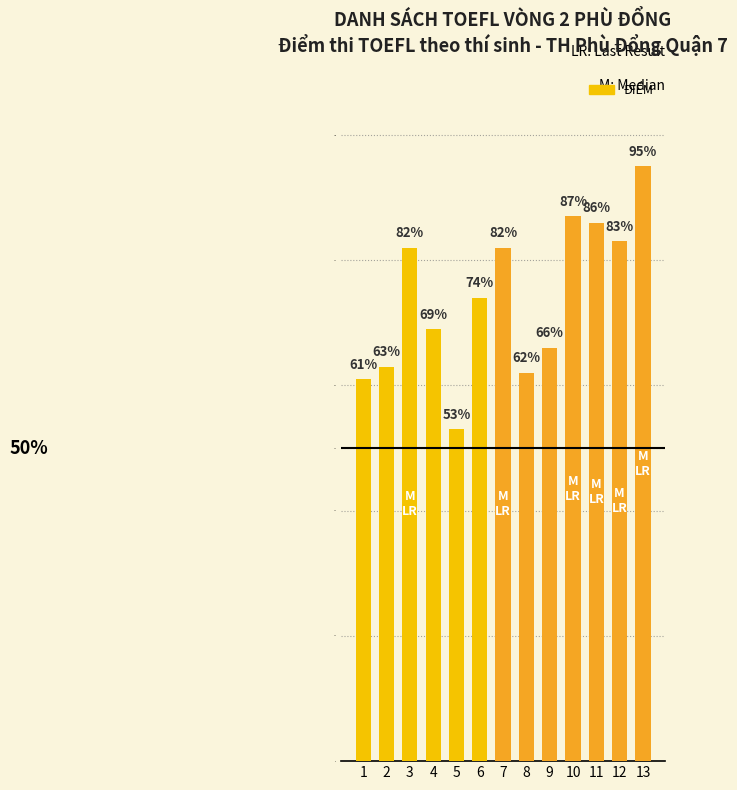

What is the difference between the second highest and second lowest values?

26